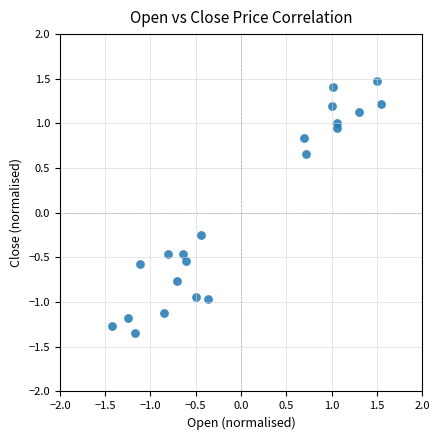

What is the range of Y values (max minus min)?

2.8